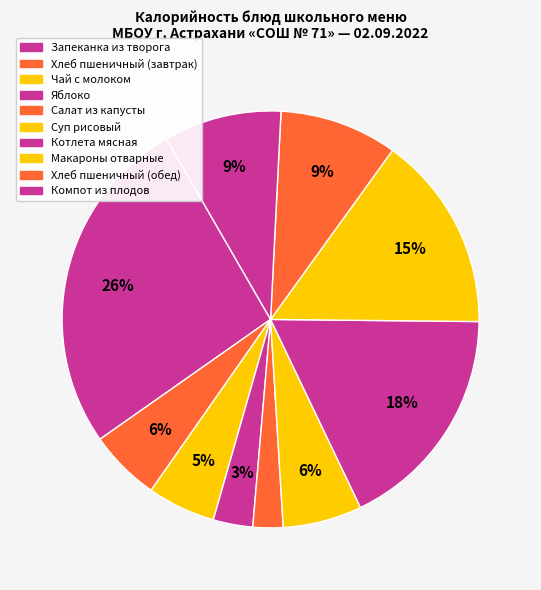

Count the number of slices in the pie.

10